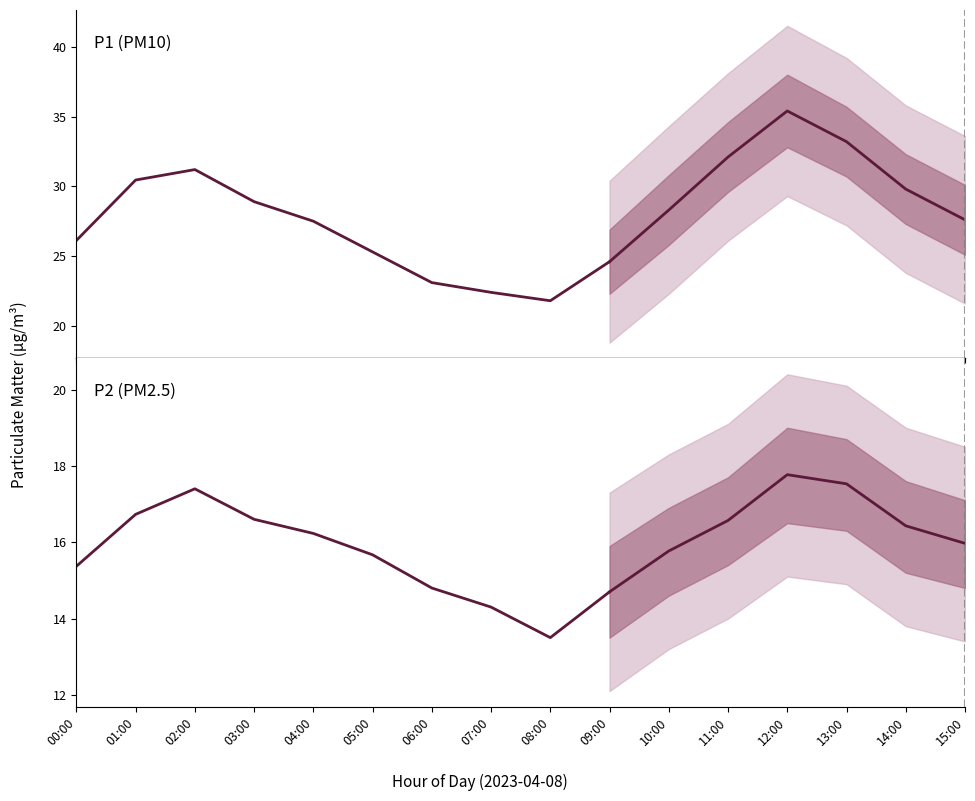

Which has a higher value, 03:00 or 05:00?

03:00